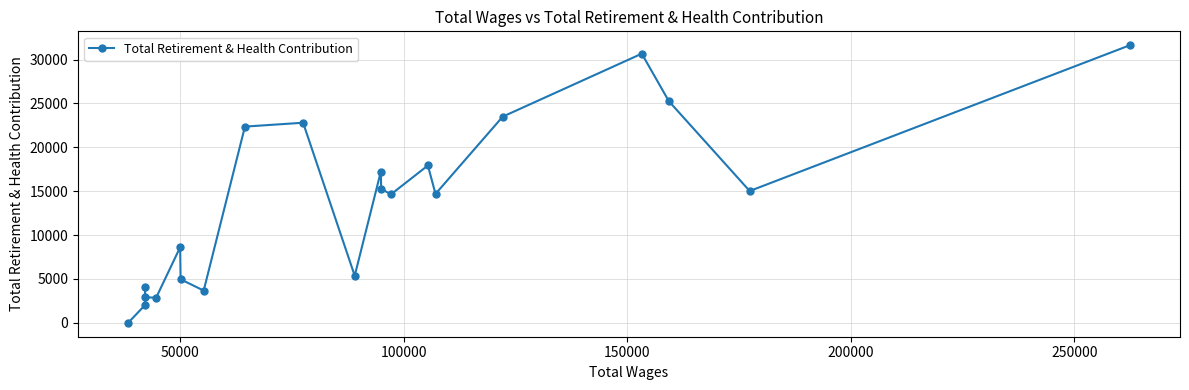

True or false: the data shows 7372 at 8.

False